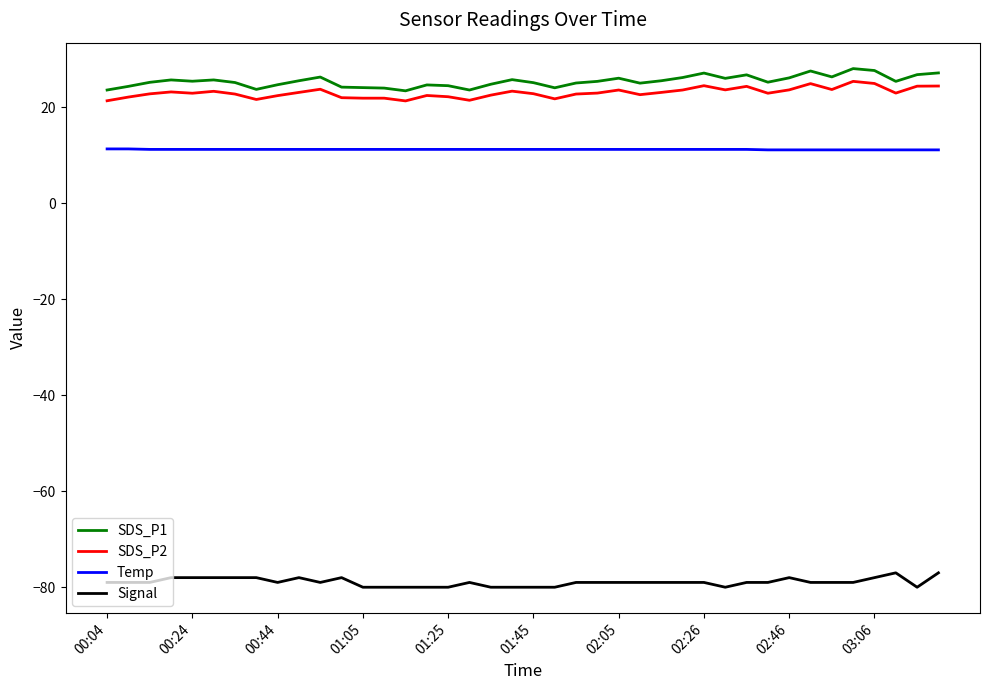

True or false: SDS_P2 and Signal cross at least once.

False